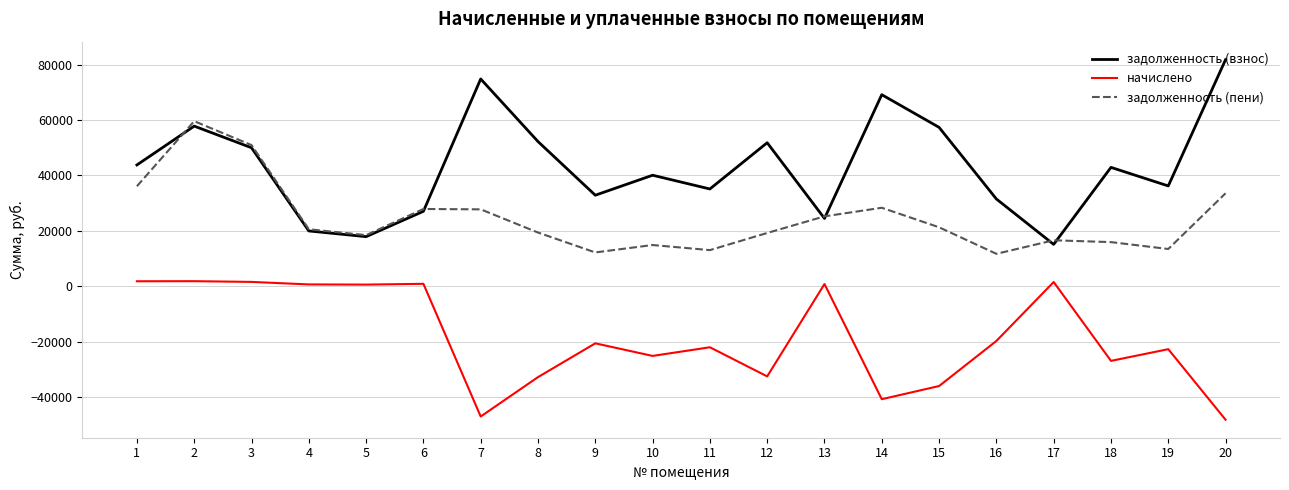

At which category does задолженность (взнос) reach its first local valley?

5